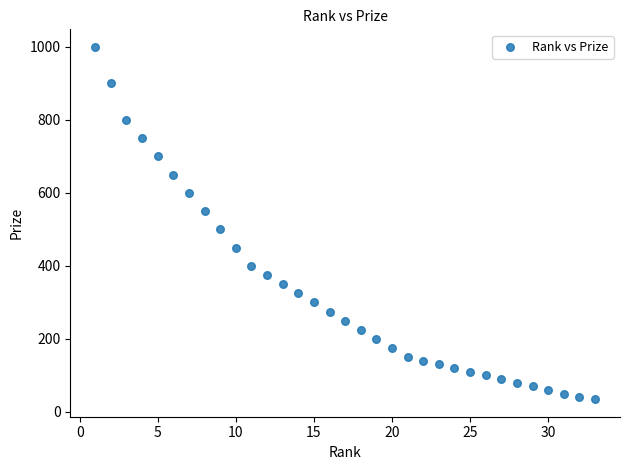

What Y value in the scatter plot is closest to 517?

500